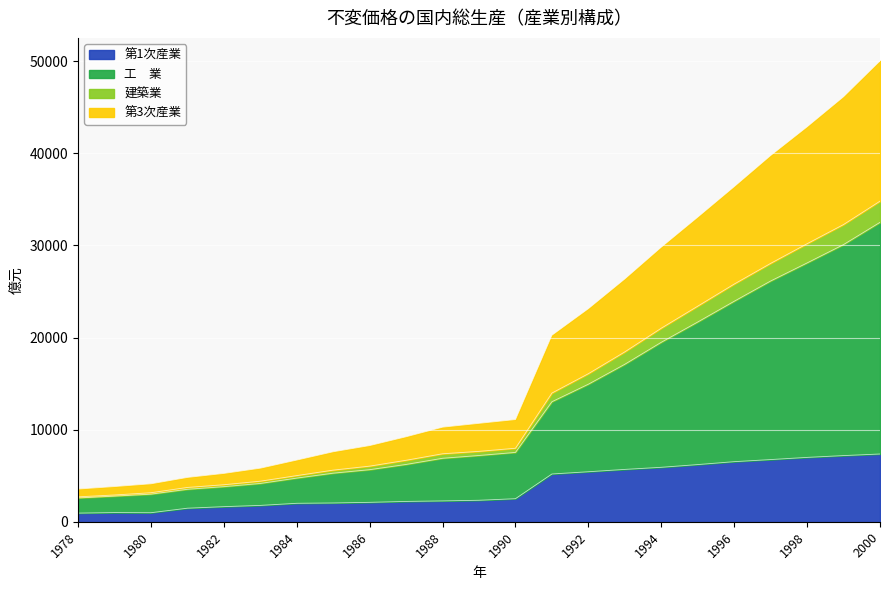

What is the minimum value shown in the chart?

936.0